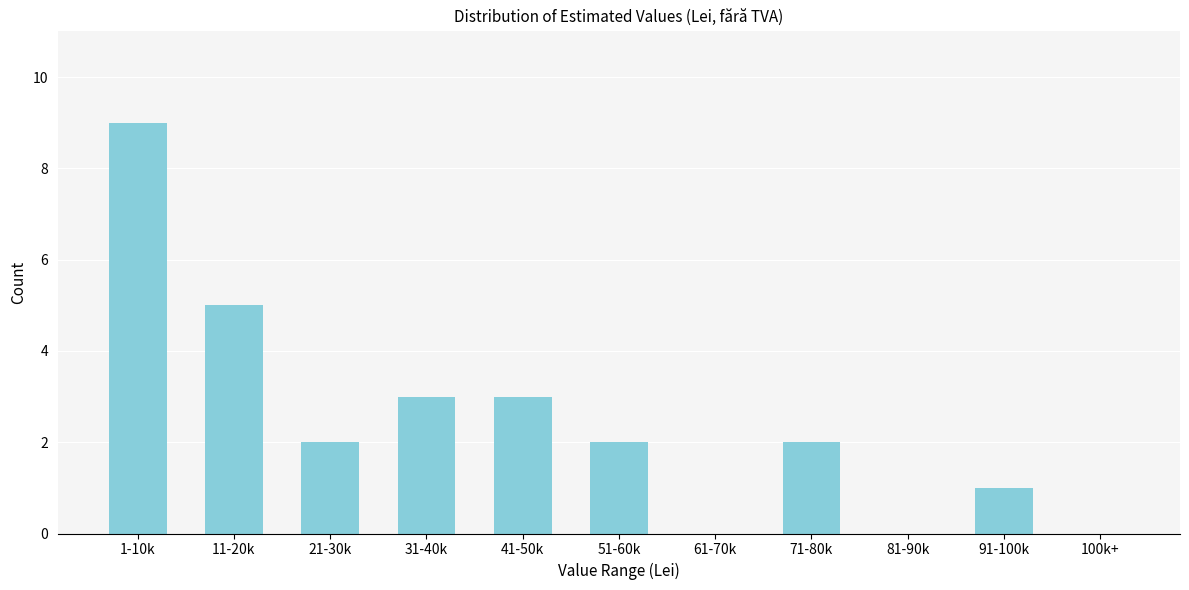

Reading right to left, extract all data points from this chart.

100k+=0	91-100k=1	81-90k=0	71-80k=2	61-70k=0	51-60k=2	41-50k=3	31-40k=3	21-30k=2	11-20k=5	1-10k=9